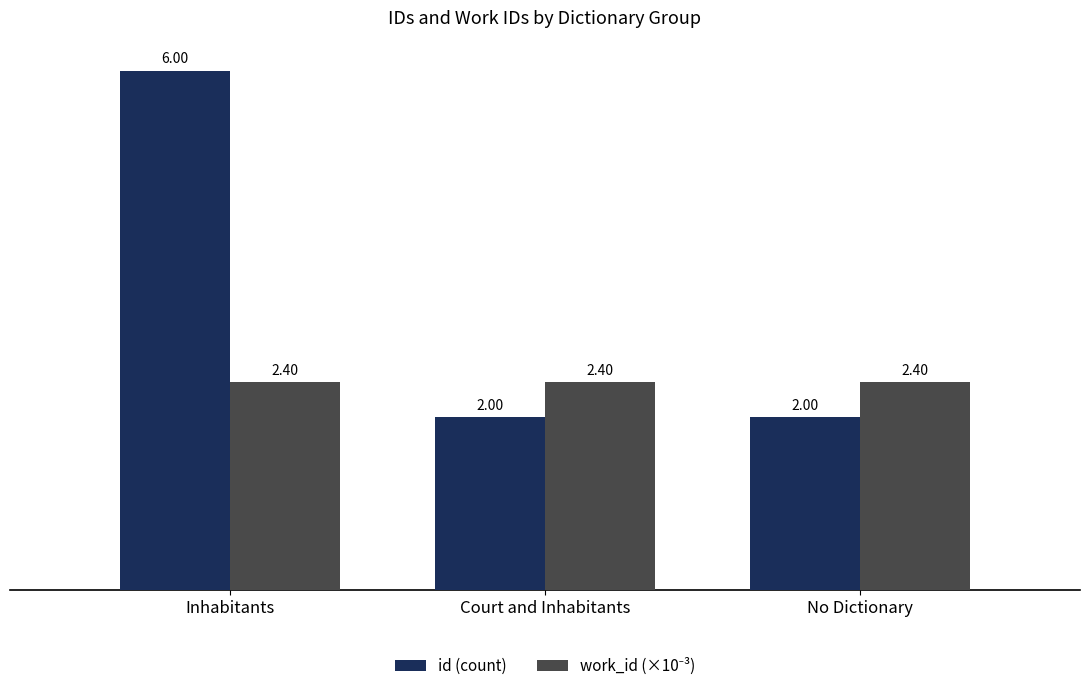

At which category does the chart reach its peak across all series?

Inhabitants